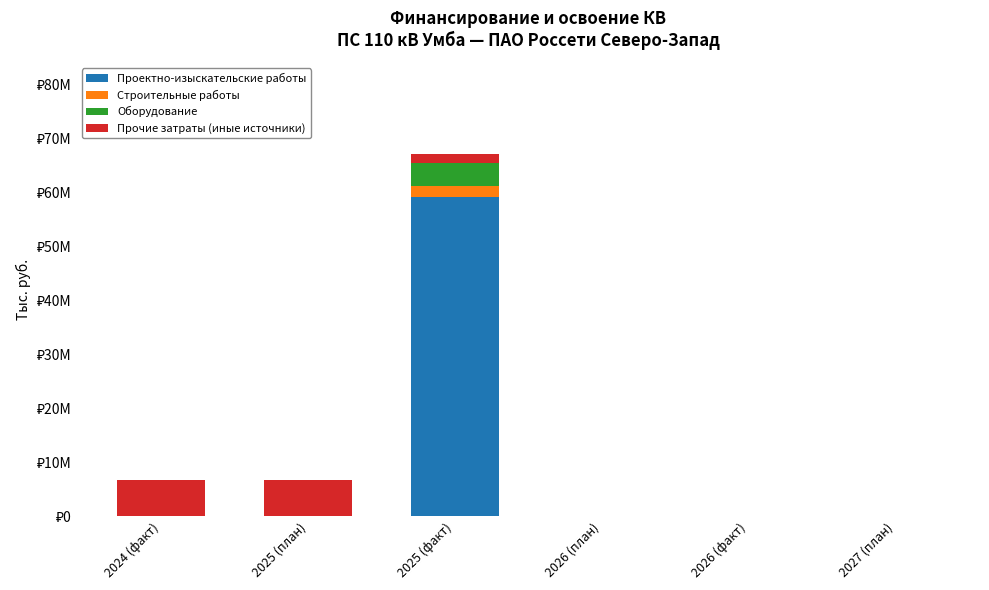

Are the bars horizontal?

No